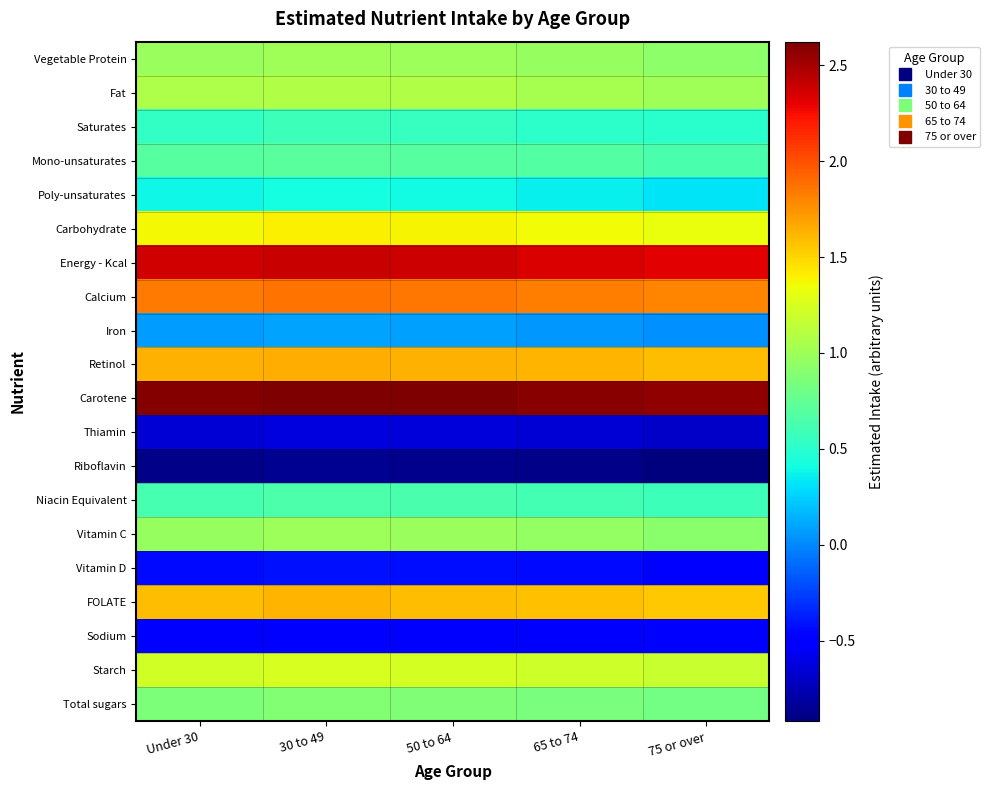

How many distinct data groups are displayed?

20